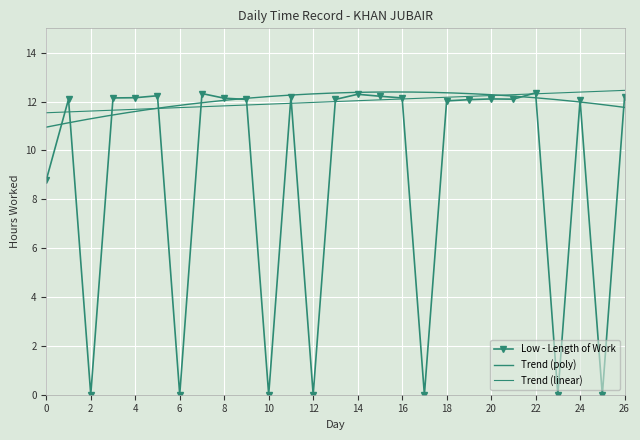

The Low - Length of Work series shows 12.2 at 4. True or false?

True